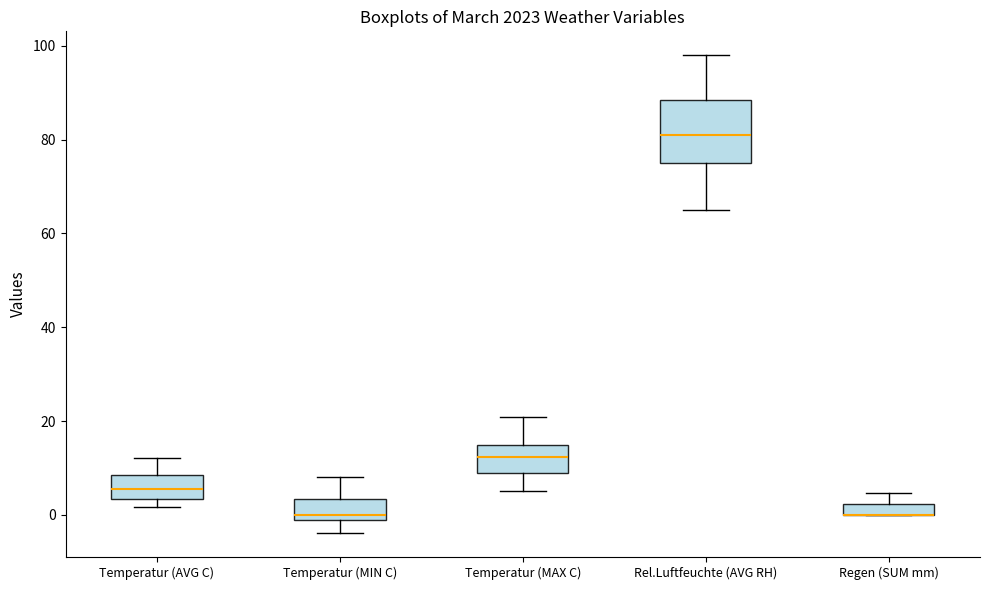

Where is the lower edge of the box for Regen (SUM mm) on the y-axis? The values are not printed on the chart, so give them approximately, as read against the axis.

0